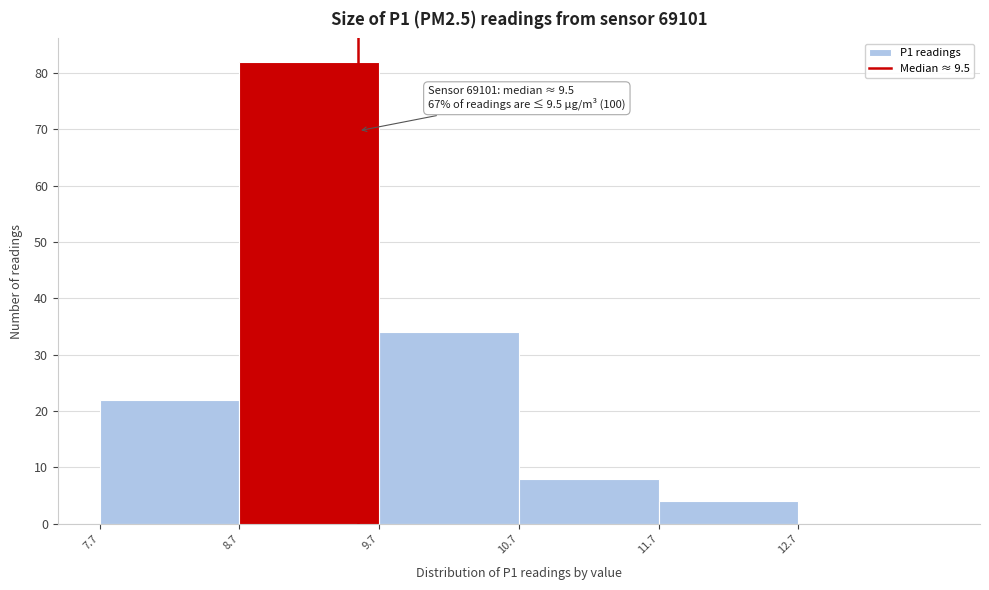

Over which range of the x-axis is the bar tallest?

8.65 to 9.65